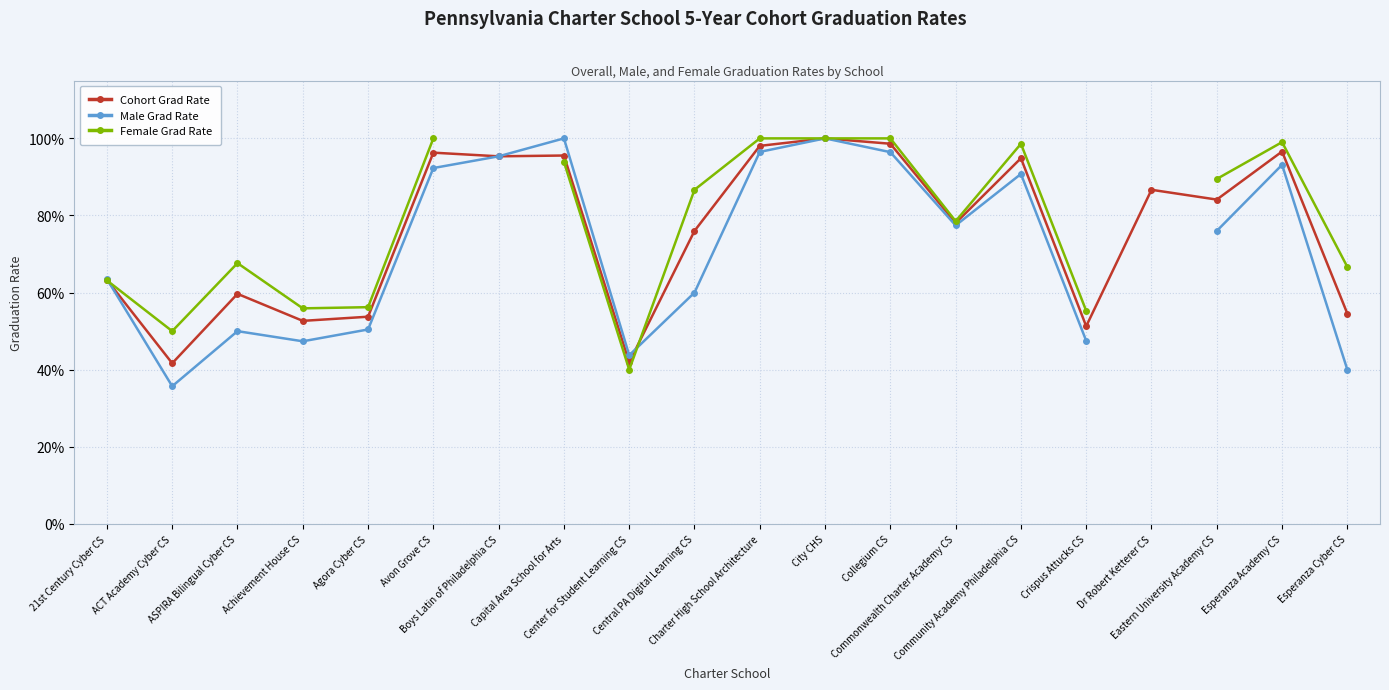

Rank the series by their maximum value, from highest to lowest.

Cohort Grad Rate, Male Grad Rate, Female Grad Rate